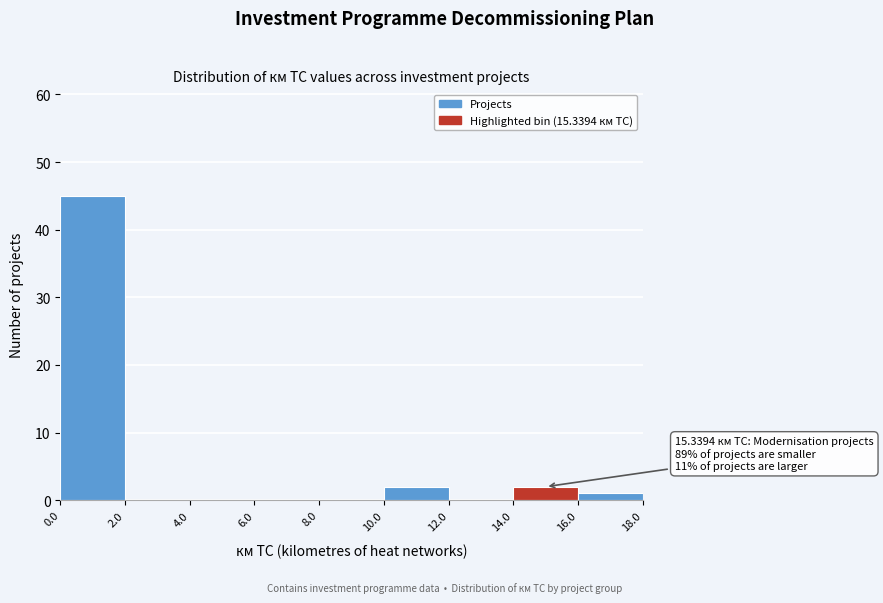

Which range on the x-axis has the tallest bar?

0.0 to 2.0